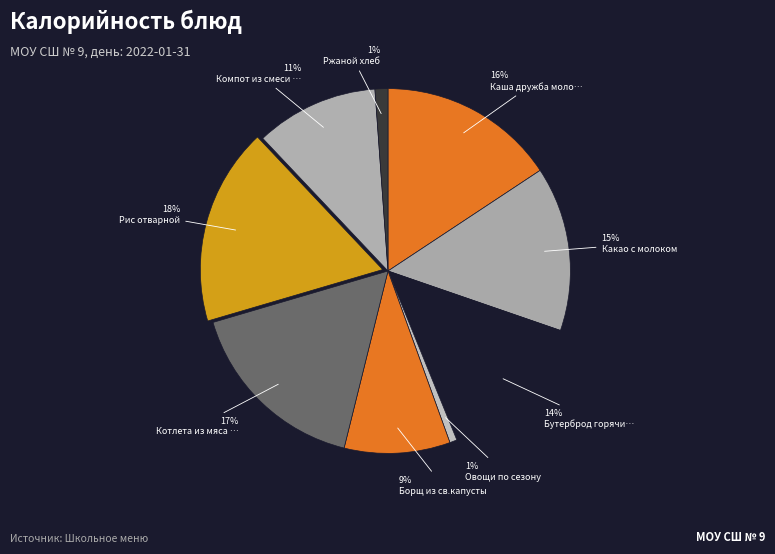

Count the number of slices in the pie.

9